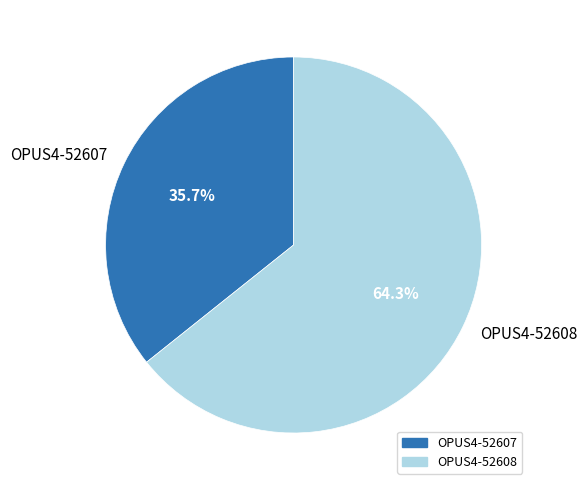

What percentage do OPUS4-52607 and OPUS4-52608 together represent?

100.0%